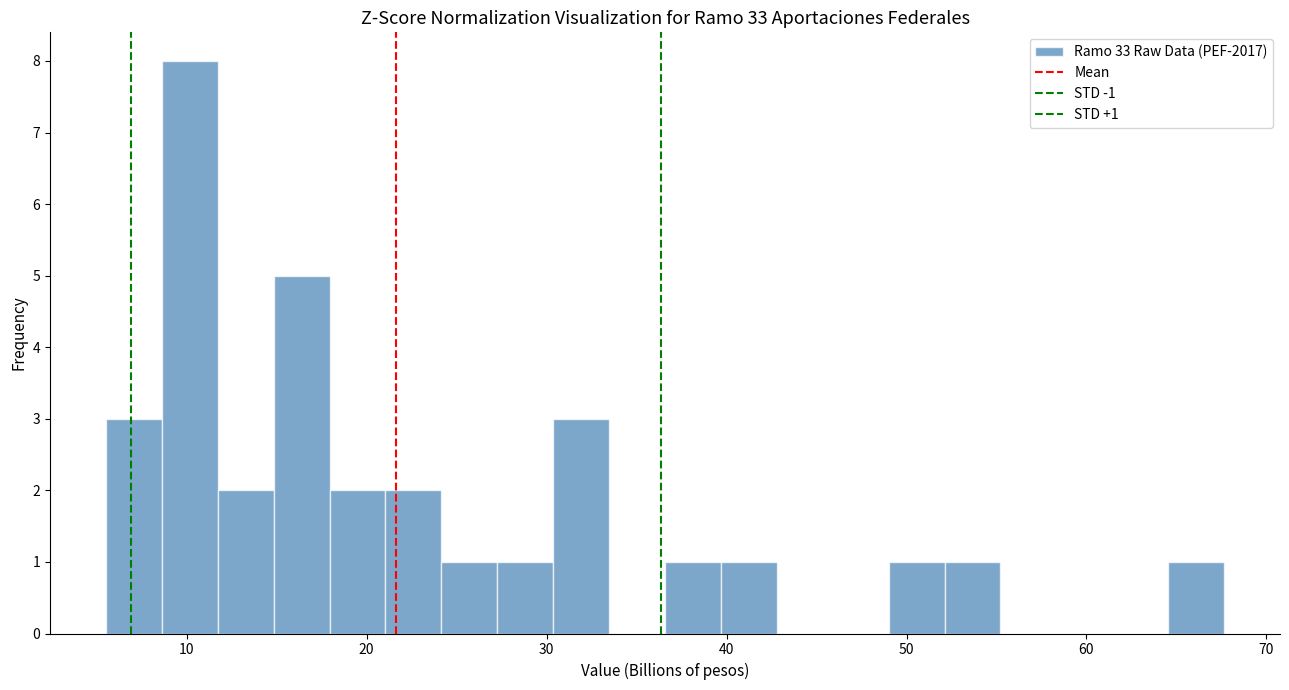

Around what value on the x-axis is the tallest bar? Give the approximate position of its centre, as read against the axis.

10